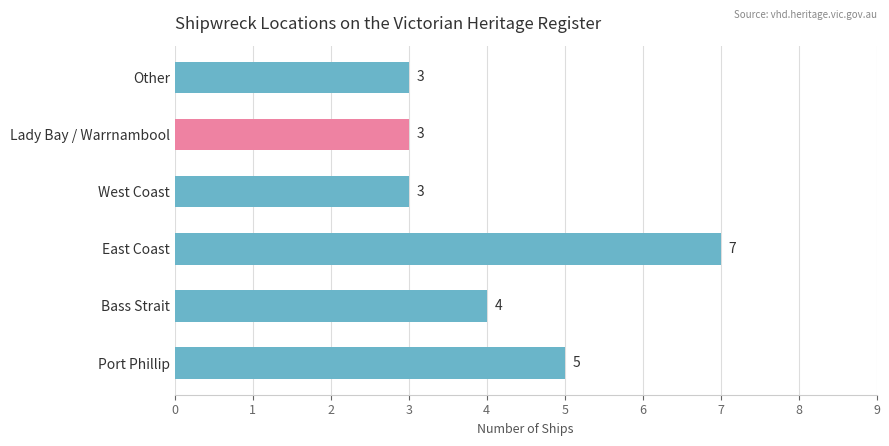

Which has a higher value, East Coast or West Coast?

East Coast